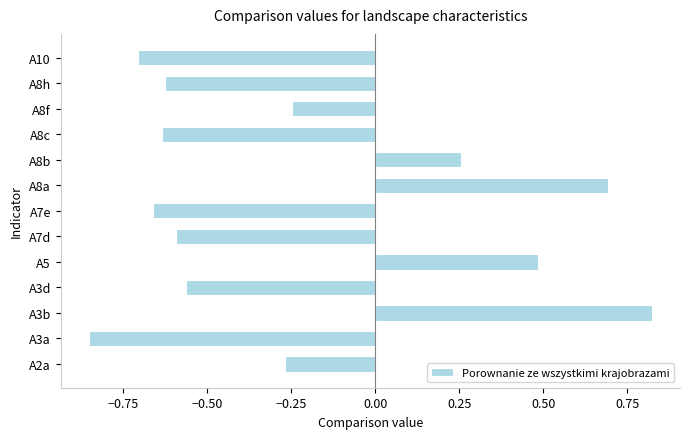

Which label corresponds to the largest value in the chart?

A3b